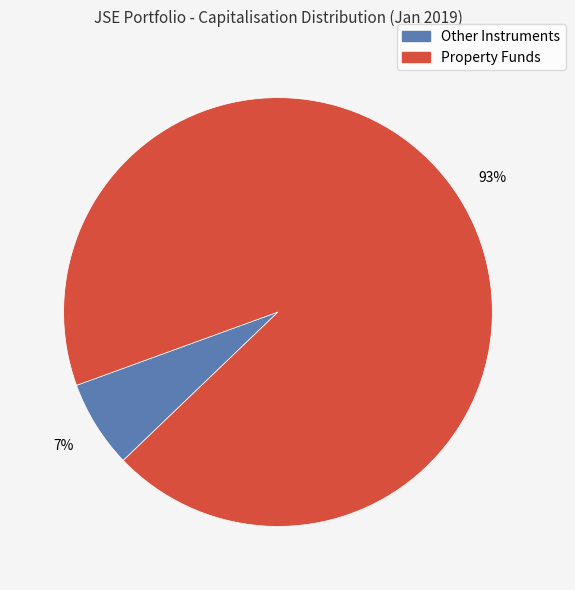

Is there any slice that represents more than half of the pie?

Yes